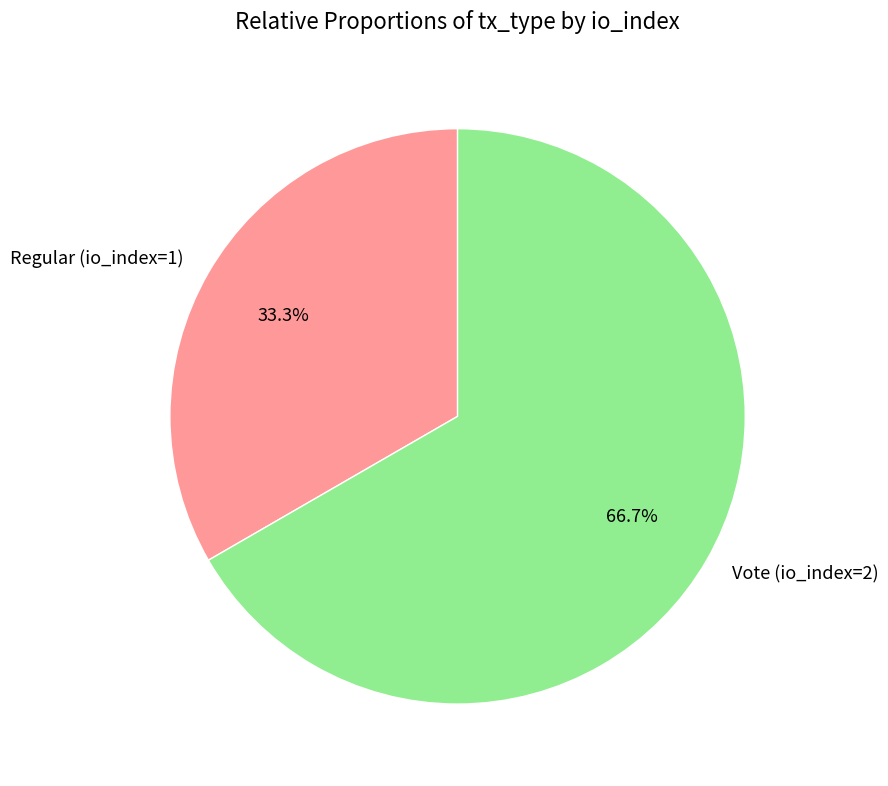

To the nearest percent, what is the average slice percentage?

50%